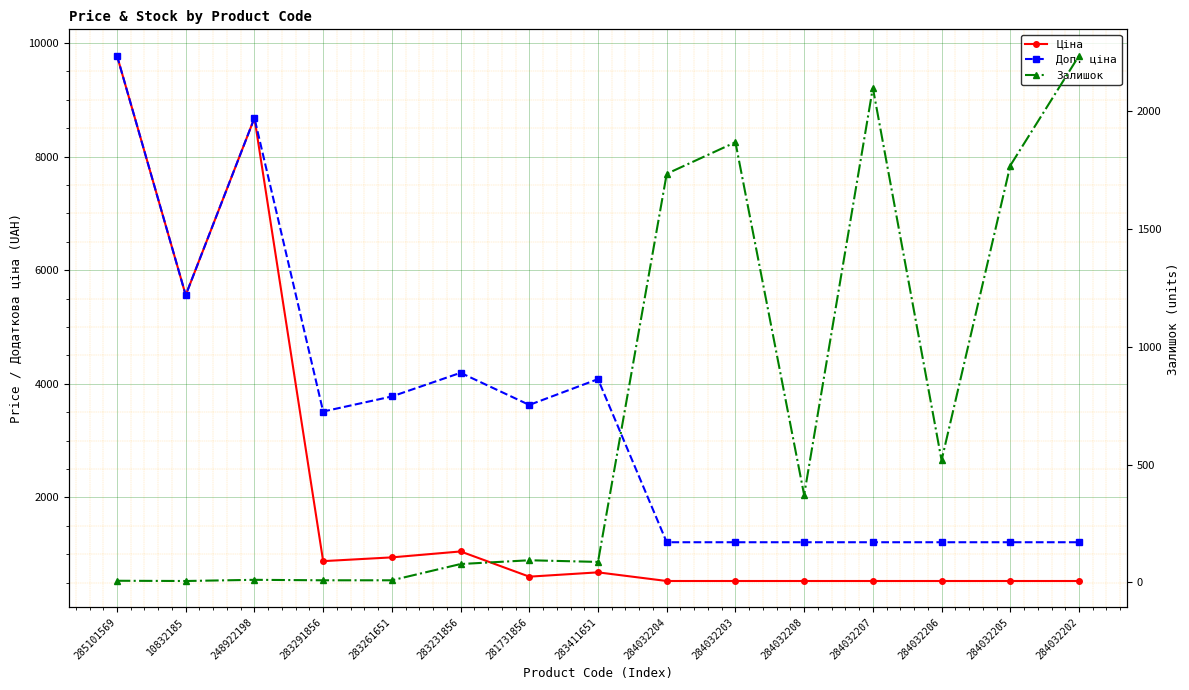

What is the label of the 15th point from the left?

284032202